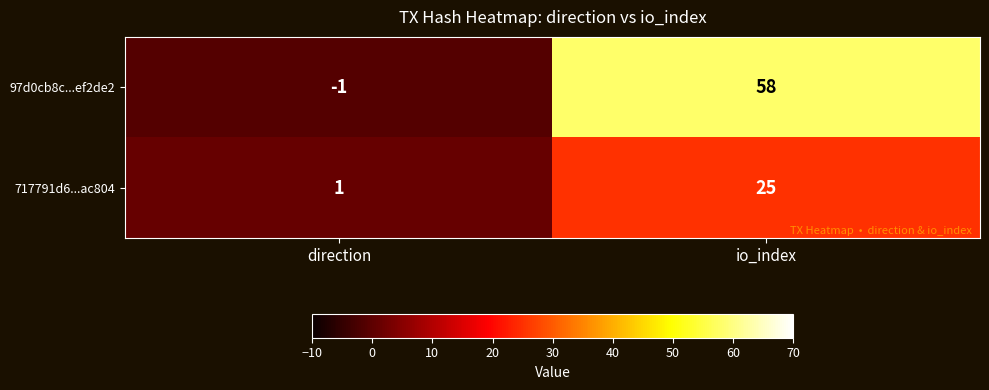

What is the spread (max minus min) of values at io_index?

33